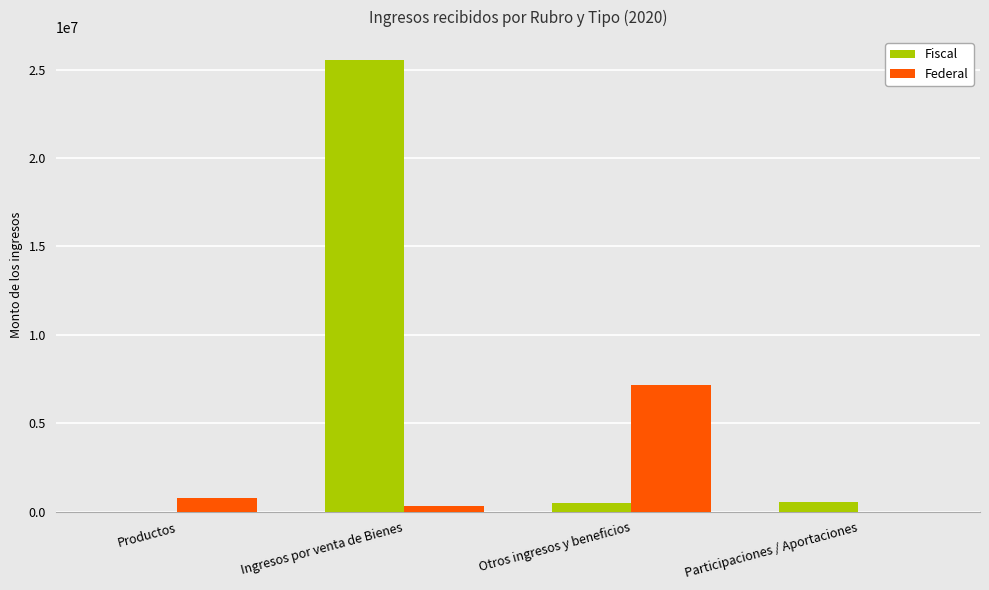

At which label does Fiscal reach its peak?

Ingresos por venta de Bienes